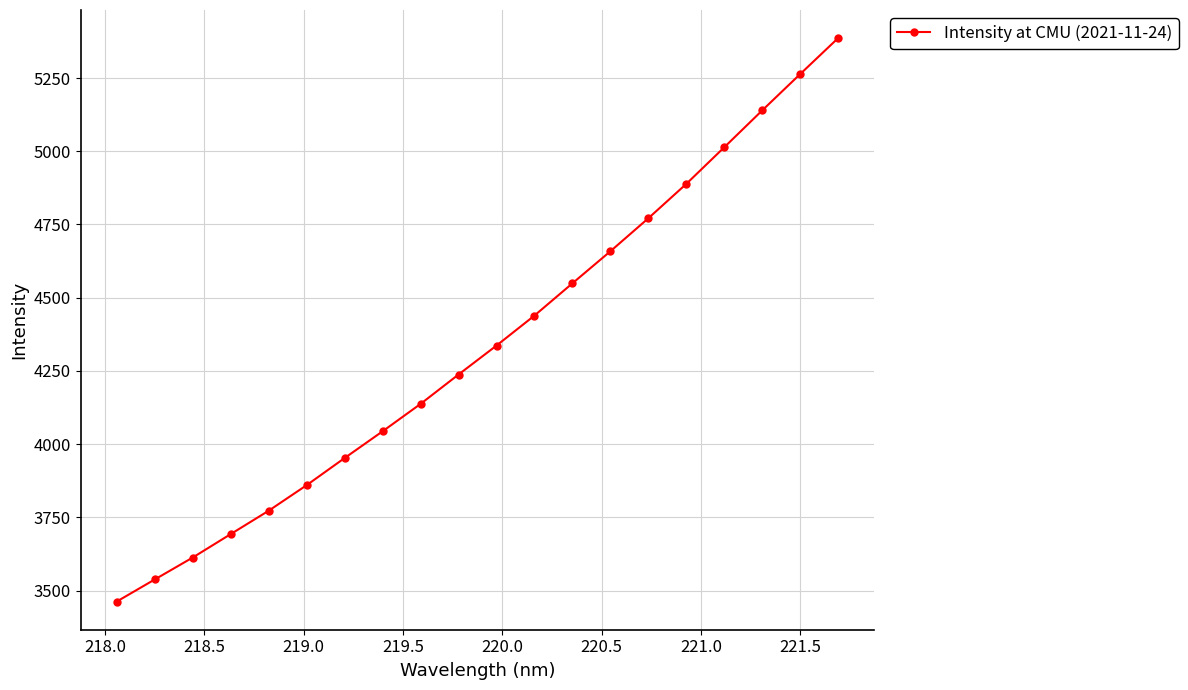

What is the maximum value shown in the chart?

5386.2